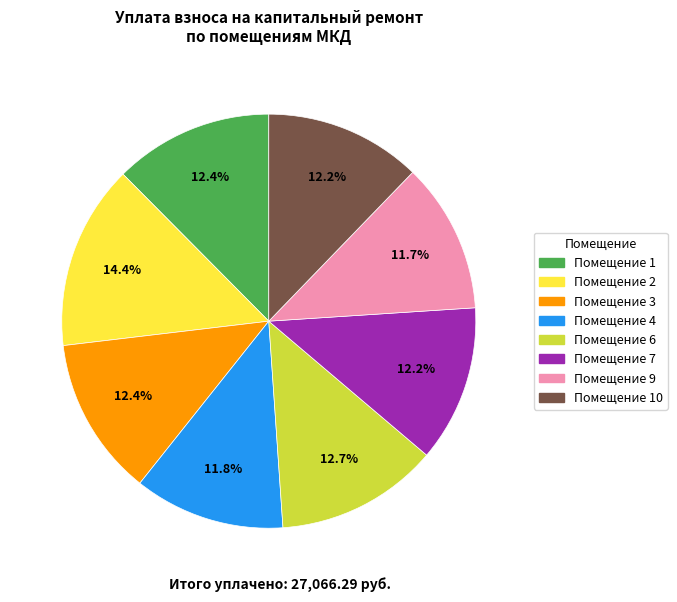

To the nearest percent, what is the difference between the largest and smallest slice percentages?

3%